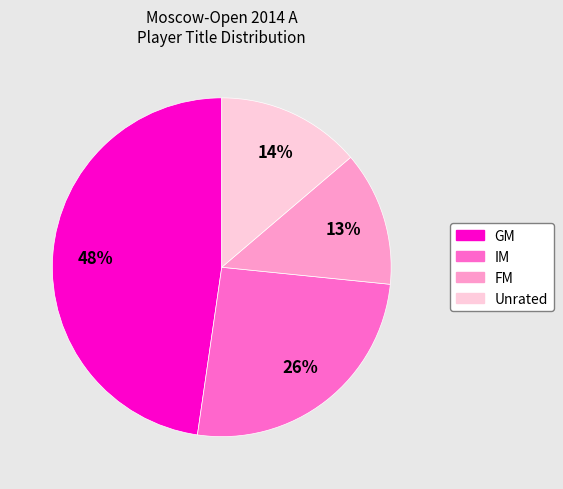

Is there any slice that represents more than half of the pie?

No